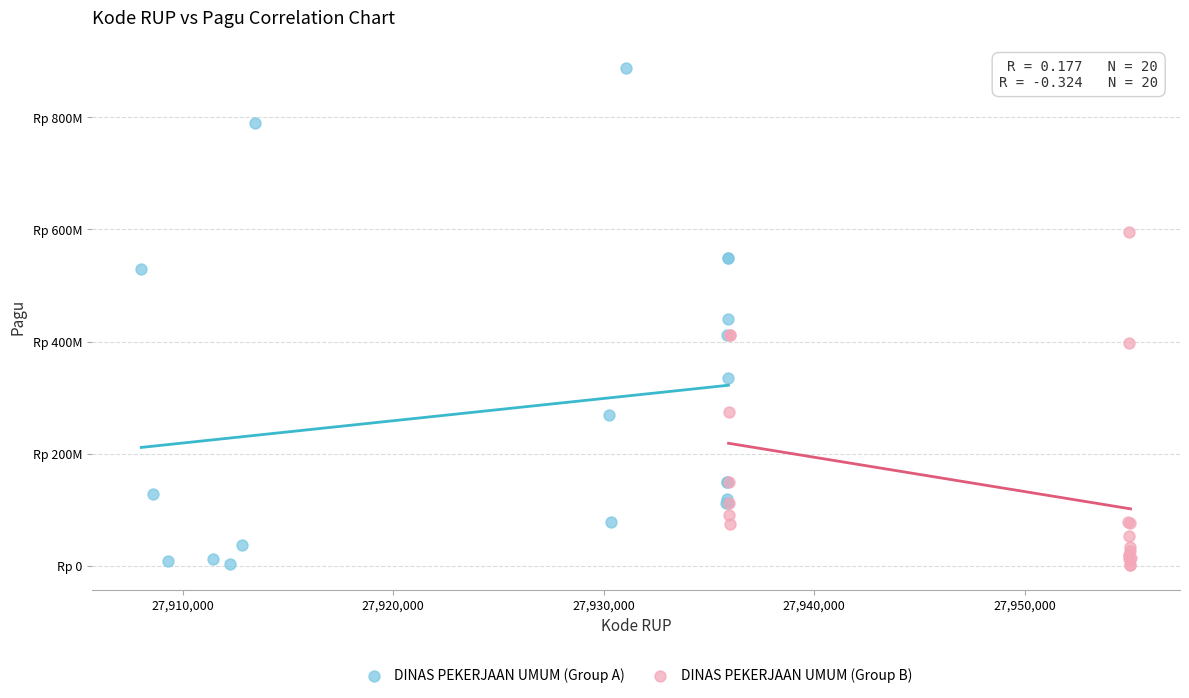

What are all the series names shown in the legend?

DINAS PEKERJAAN UMUM (Group A), DINAS PEKERJAAN UMUM (Group B)